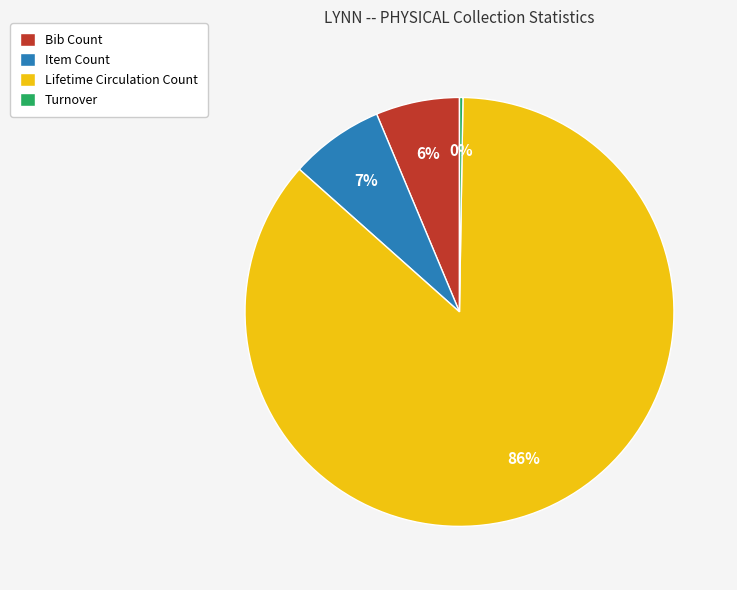

To the nearest percent, what portion does Item Count represent?

7%